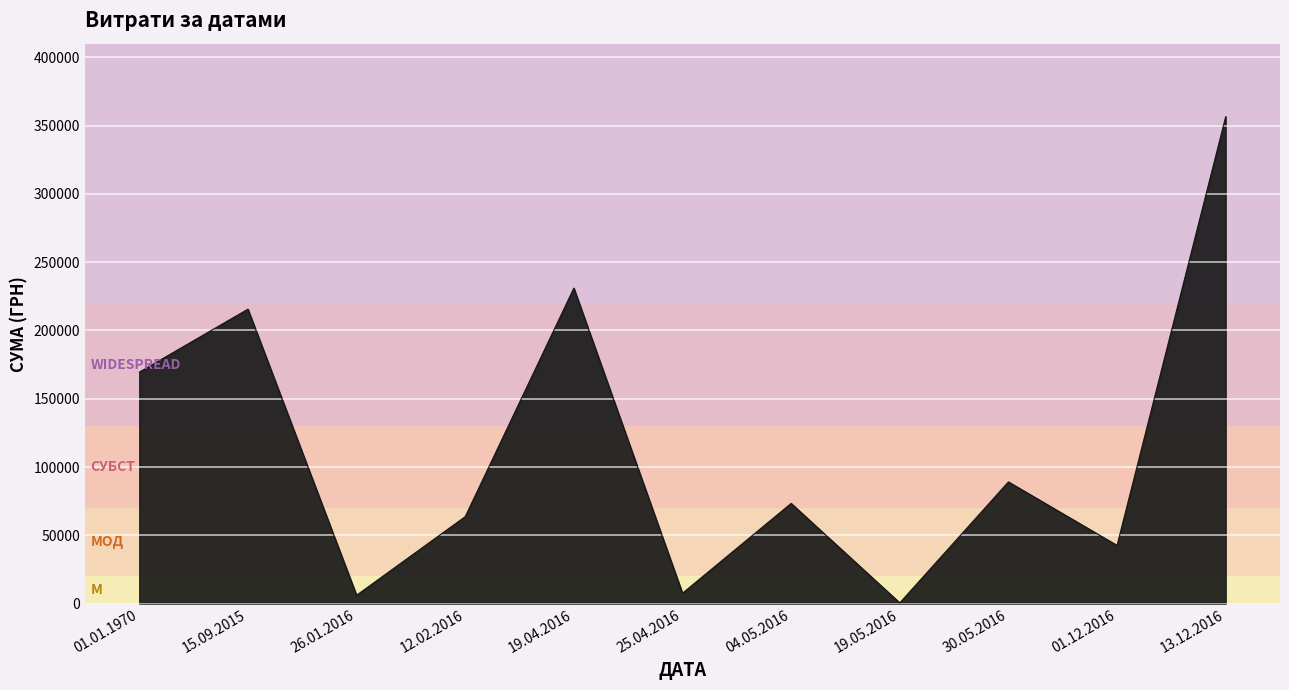

True or false: the data has more than 0 interior local peaks.

True